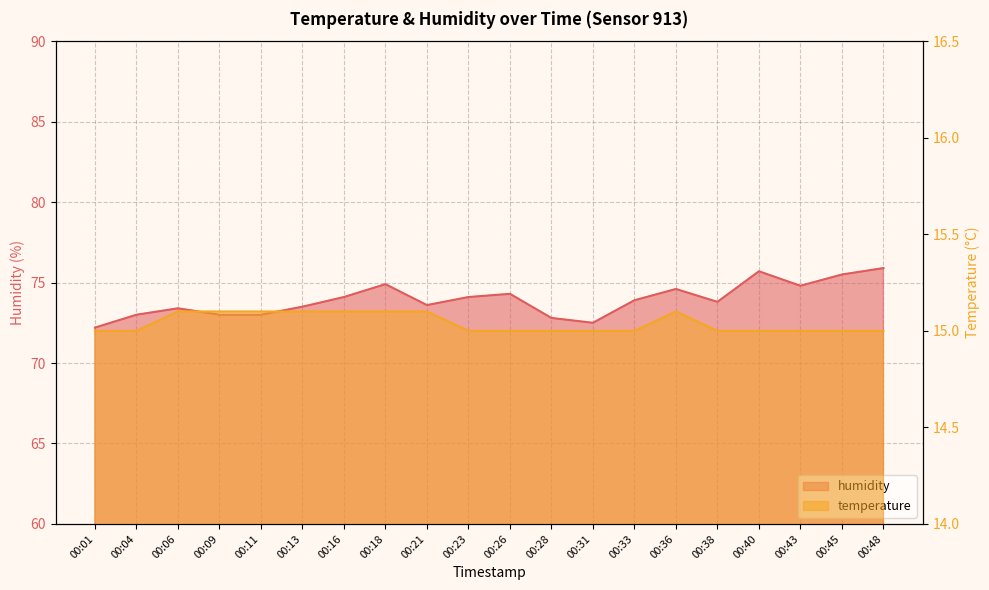

Is it true that temperature equals 19.7 at 00:04?

False